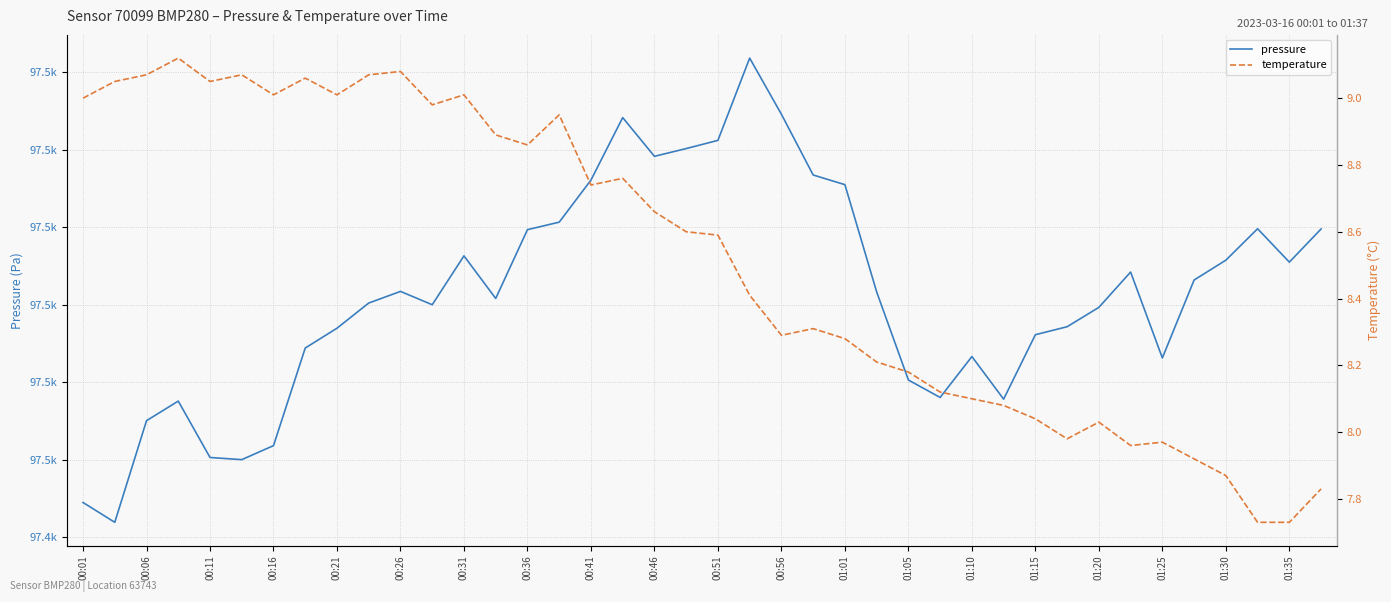

What is the minimum value shown in the chart?

7.7